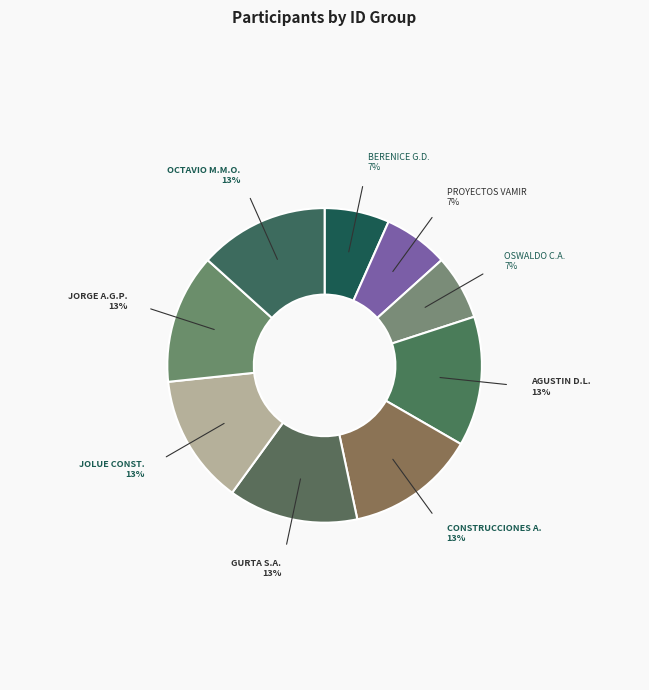

Is there any slice that represents more than half of the pie?

No